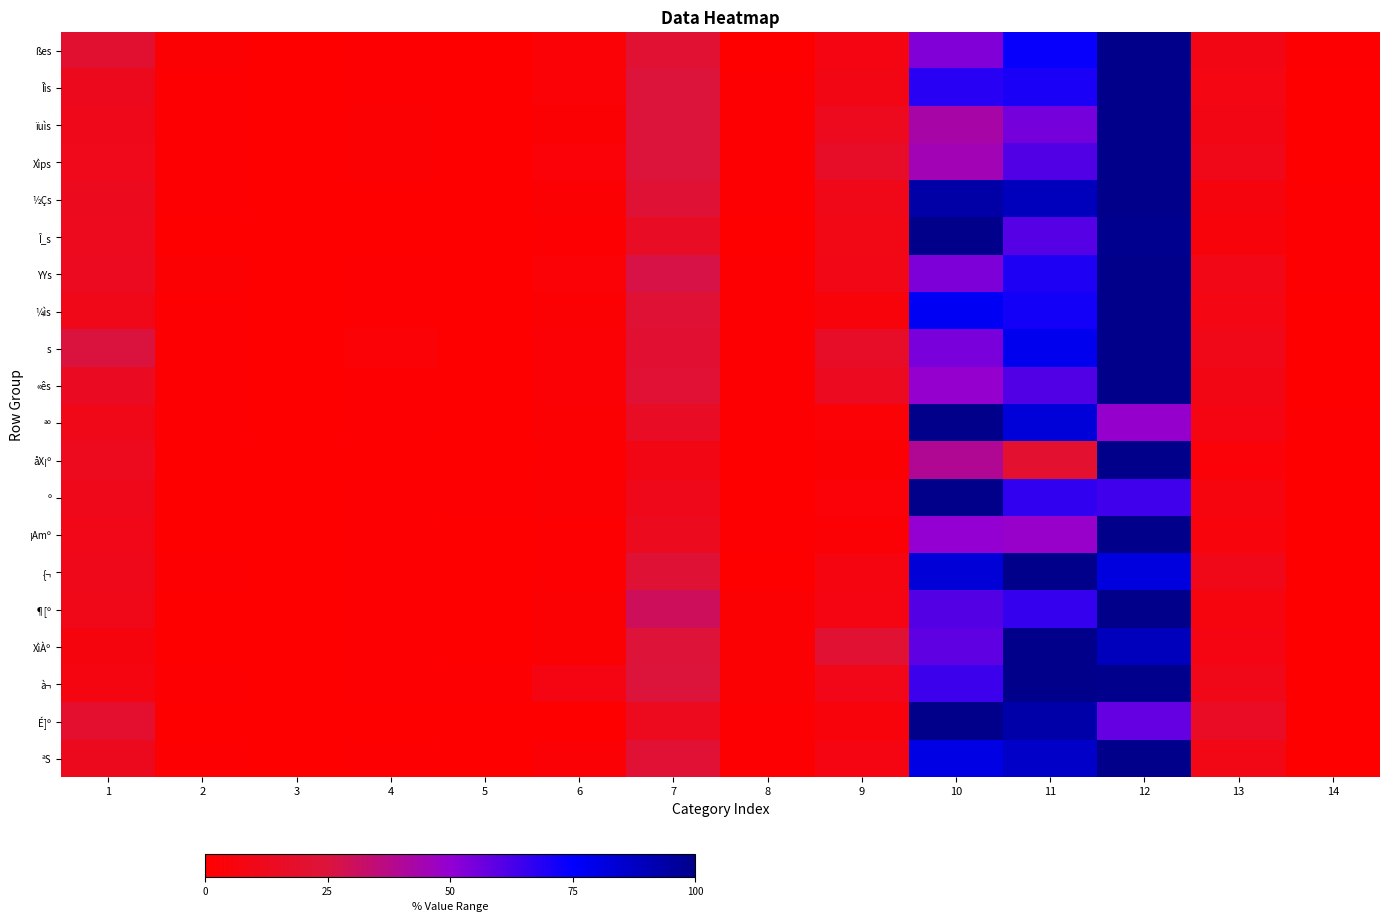

Between 3 and 6, which series saw the biggest shift?

à¬